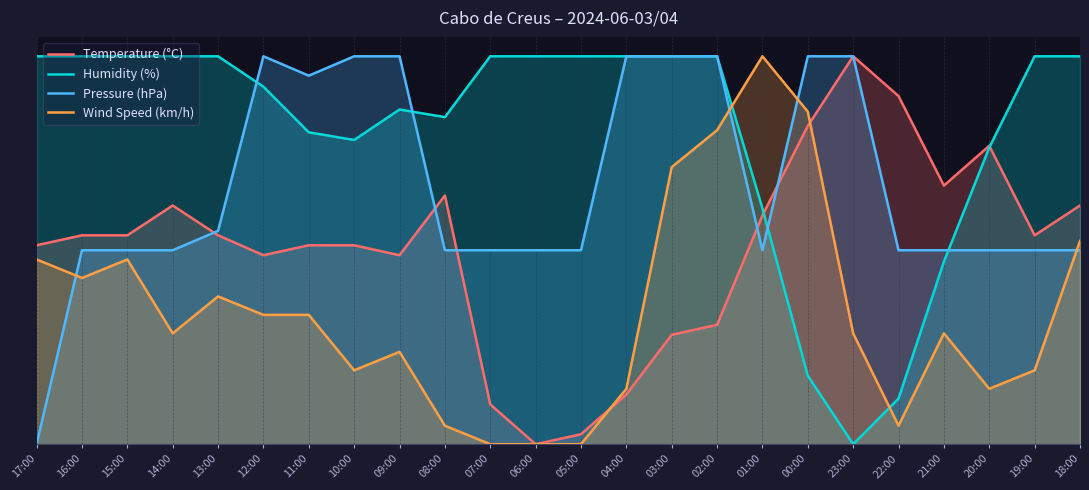

What is the label of the 17th point from the right?

10:00